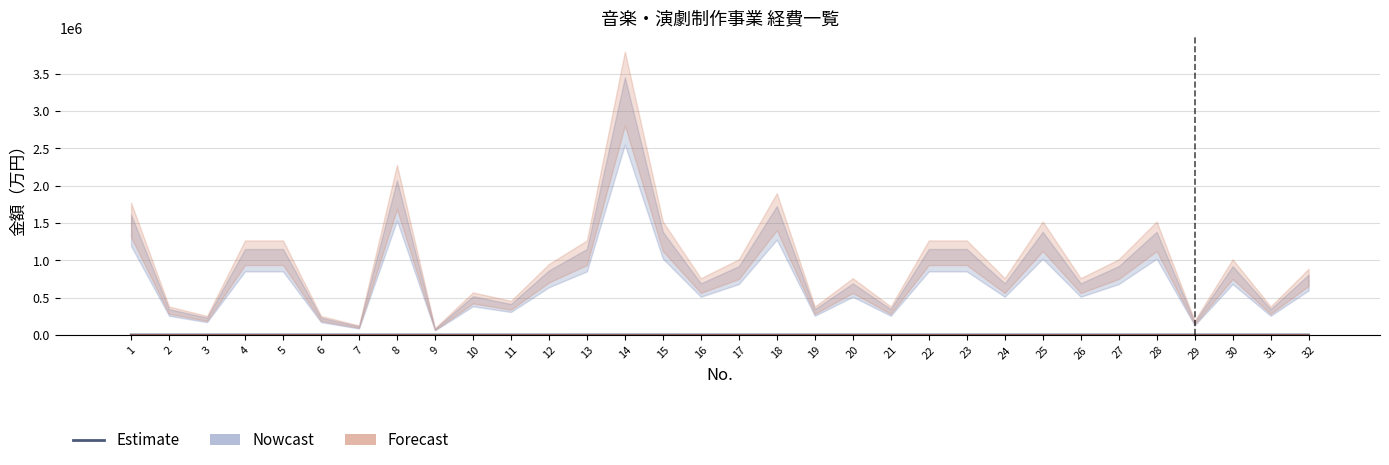

What is the spread (max minus min) of values at 30?

4.2